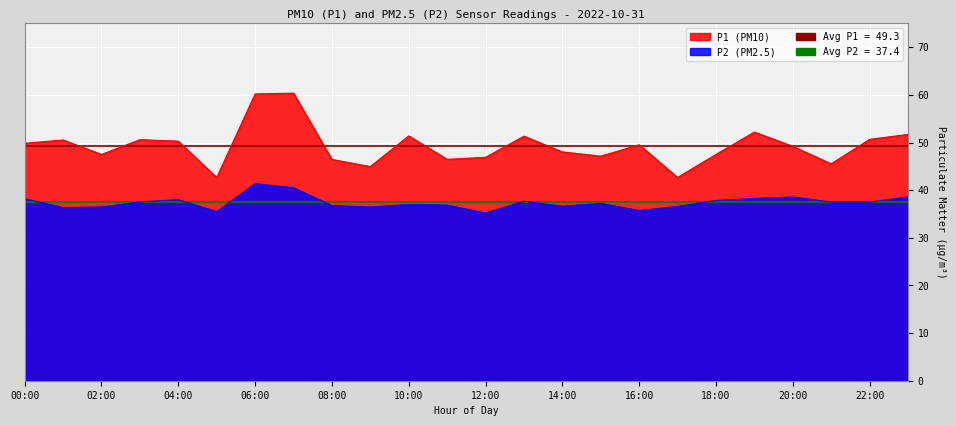

What is the label of the 1st point from the left?

00:00